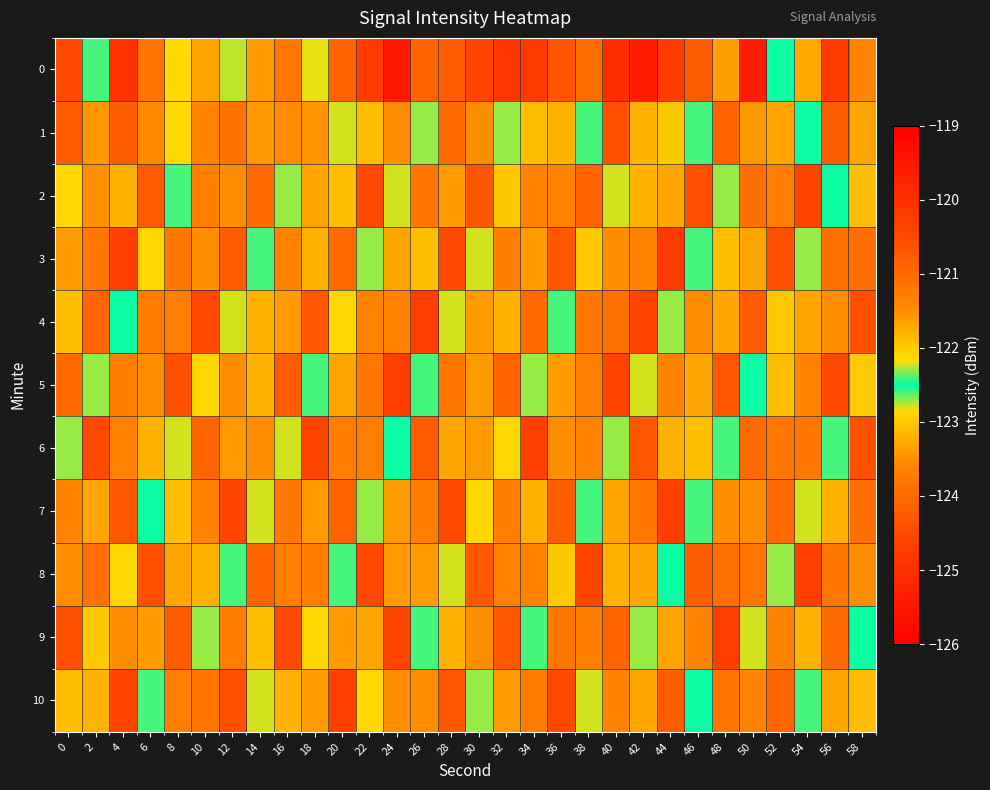

Rank the series by their maximum value, from lowest to highest.

1, 2, 9, 5, 6, 10, 3, 4, 7, 8, 0